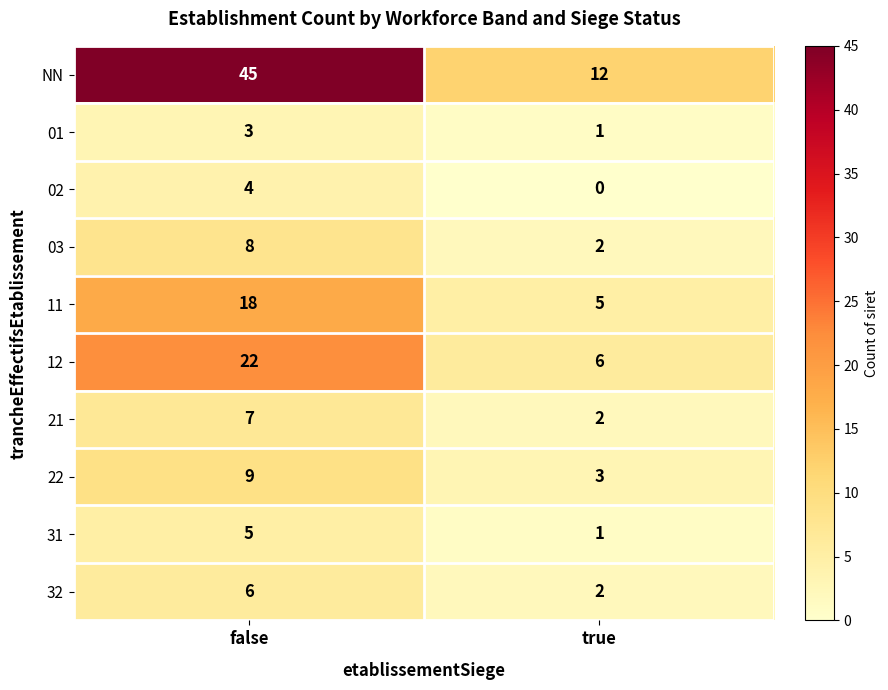

Rank the series at false from highest to lowest value.

NN, 12, 11, 22, 03, 21, 32, 31, 02, 01